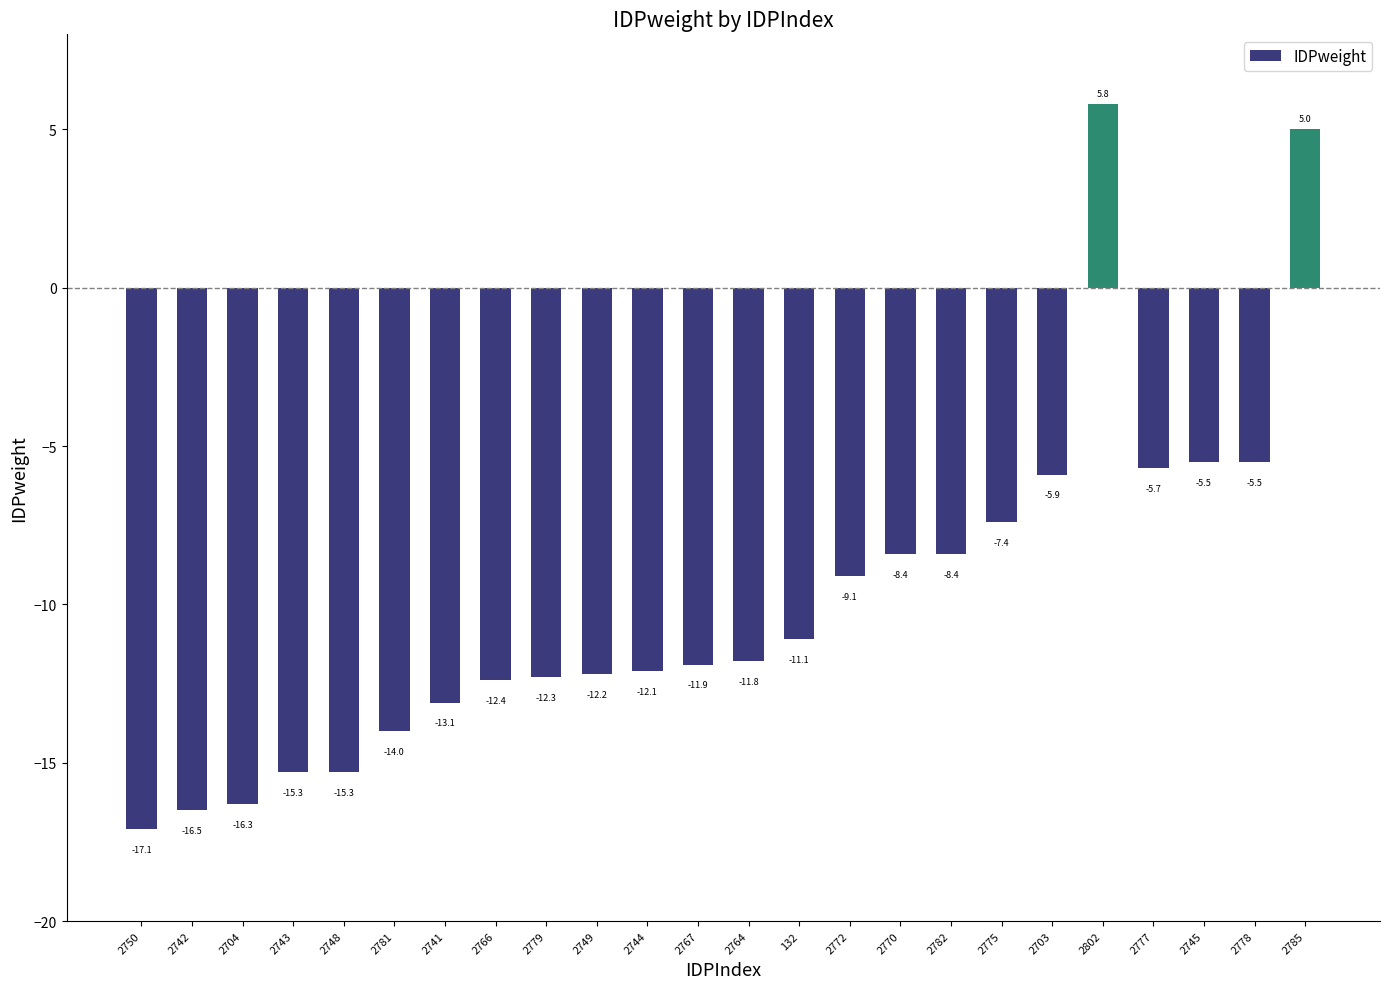

What is the label of the 22nd bar from the left?

2745